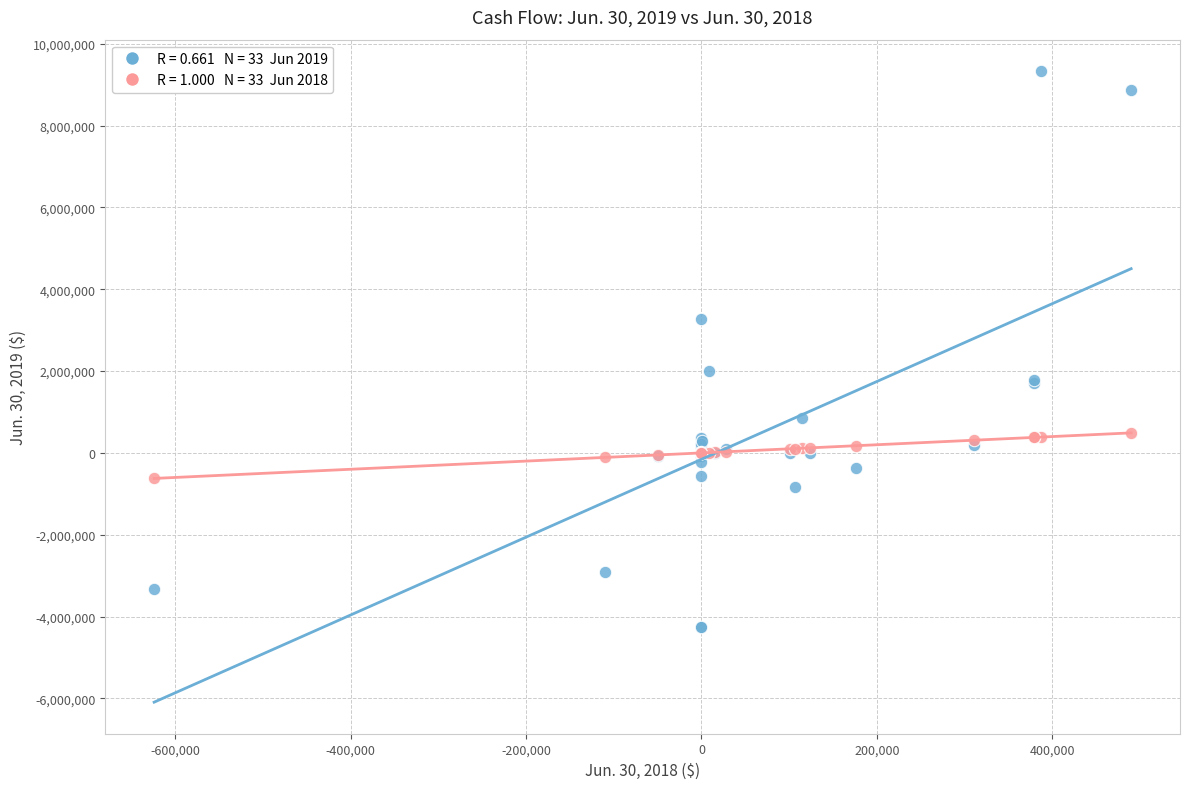

Across all series, what Y value is closest to 2538550?

2007329